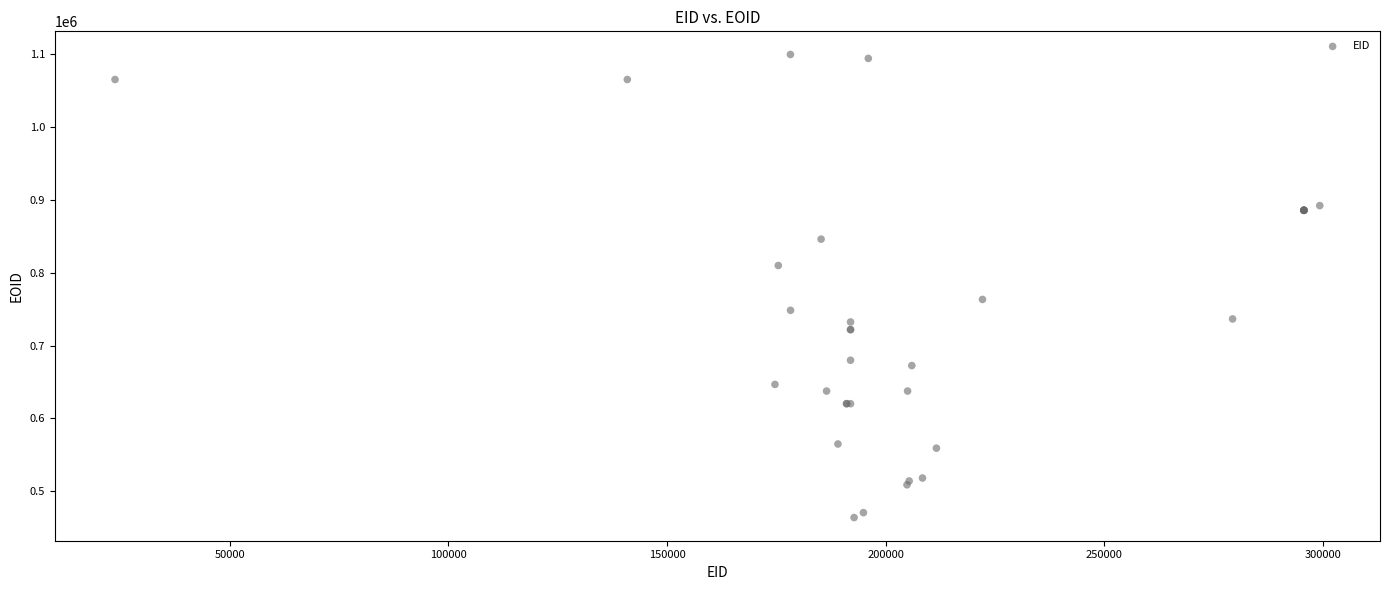

What Y value in the scatter plot is closest to 781672?

763249